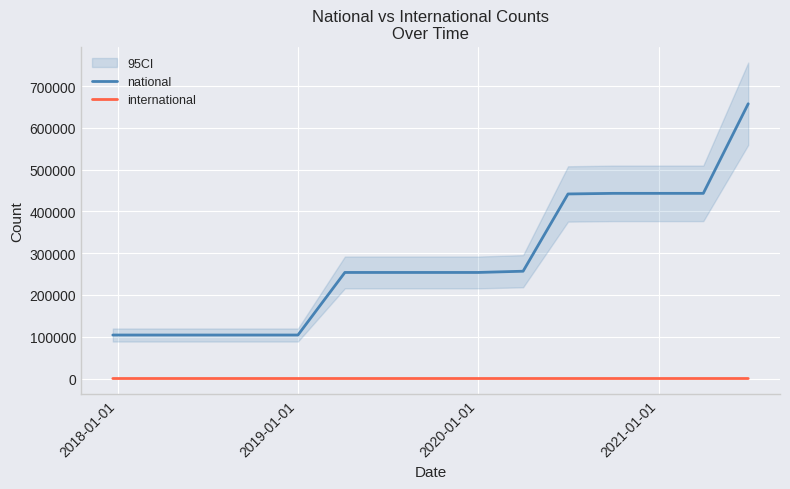

True or false: national and international cross at least once.

False